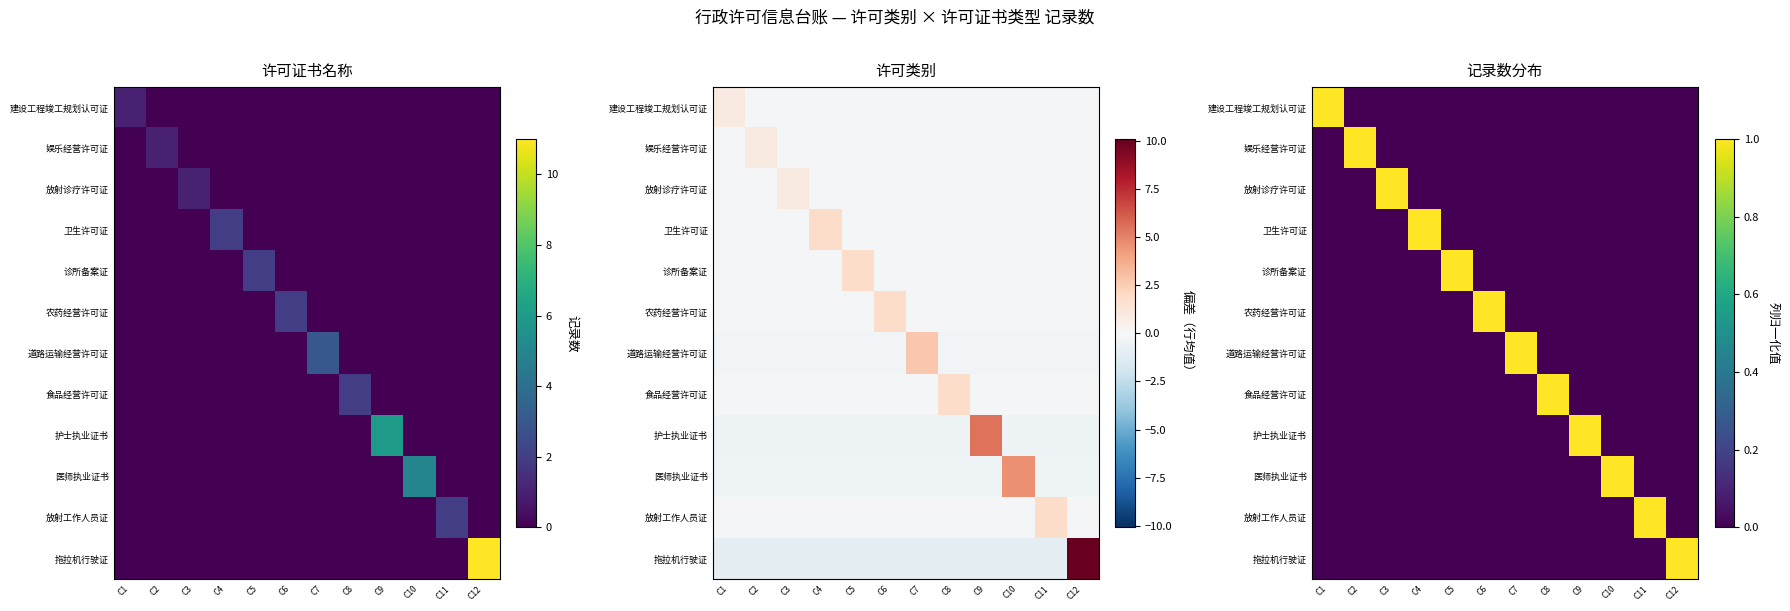

What is the difference between the maximum and minimum values in the 放射诊疗许可证 series?

1